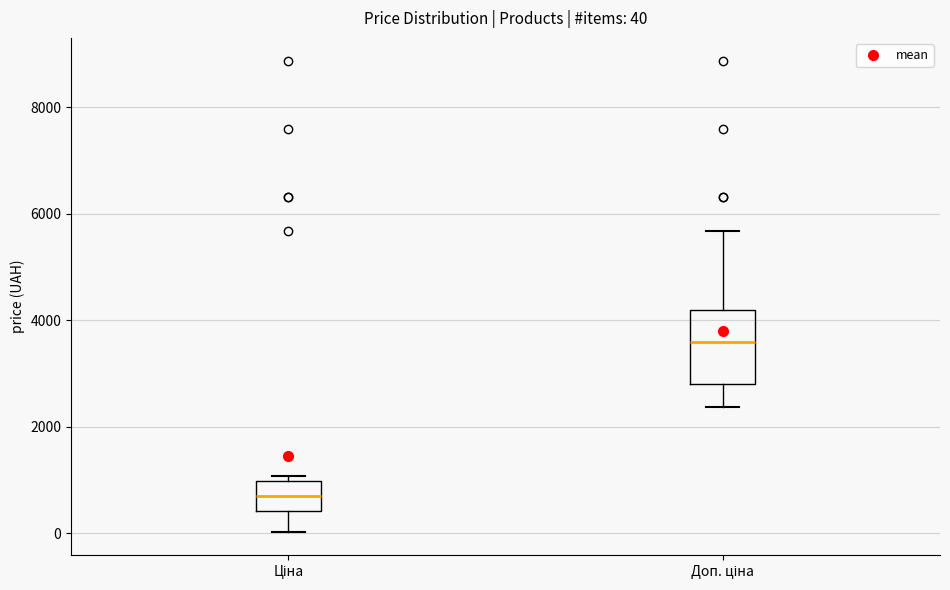

Which box is the tallest, from its lower edge to its upper edge?

Доп. ціна